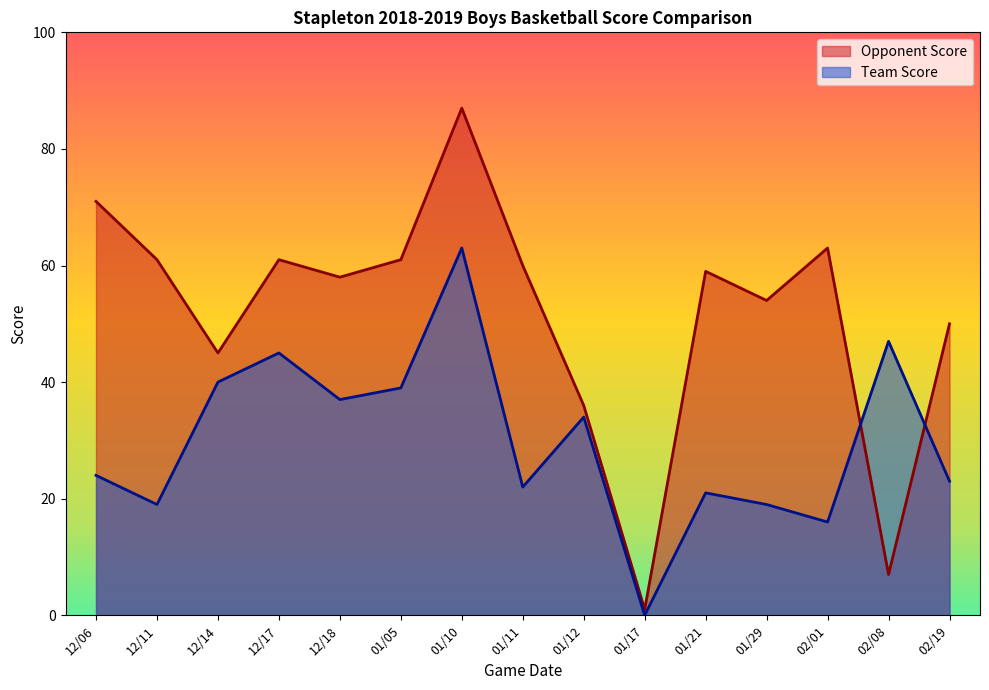

How many values in the Team Score series exceed 24?

7